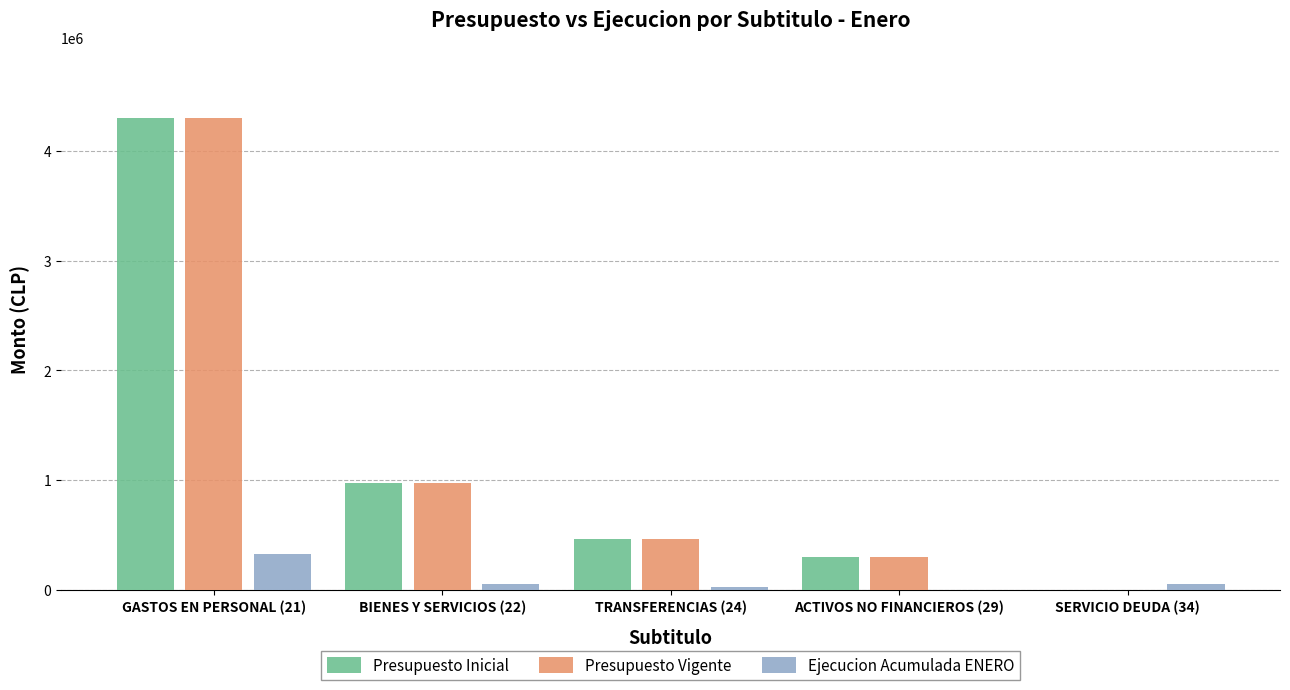

The value of Presupuesto Inicial at TRANSFERENCIAS (24) is 205393. True or false?

False